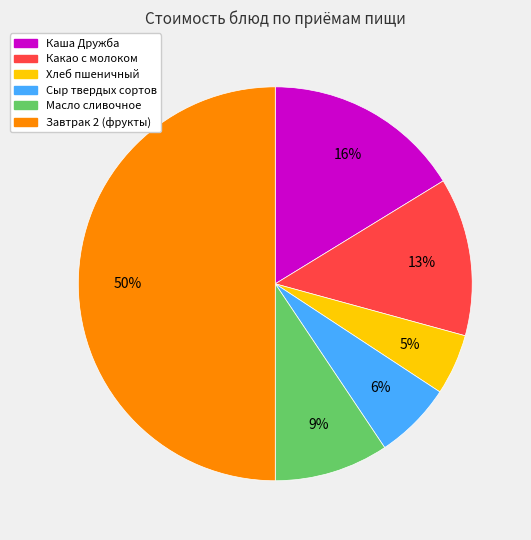

Is the sum of Какао с молоком and Завтрак 2 (фрукты) greater than half?

Yes